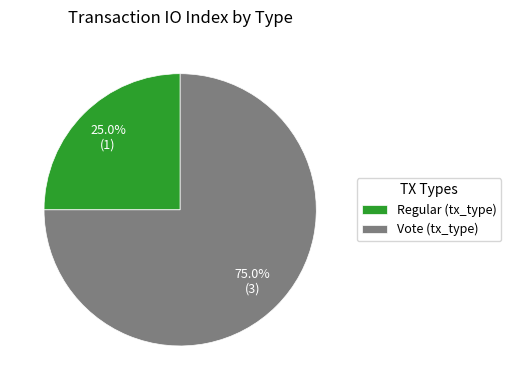

To the nearest percent, what is the difference between the Vote and Regular slice percentages?

50%